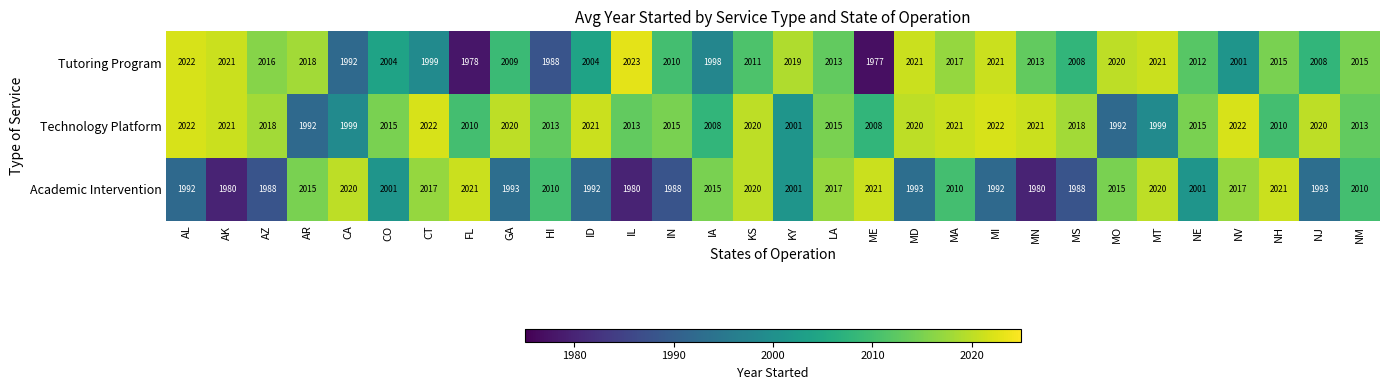

Count the number of categories in the chart.

30